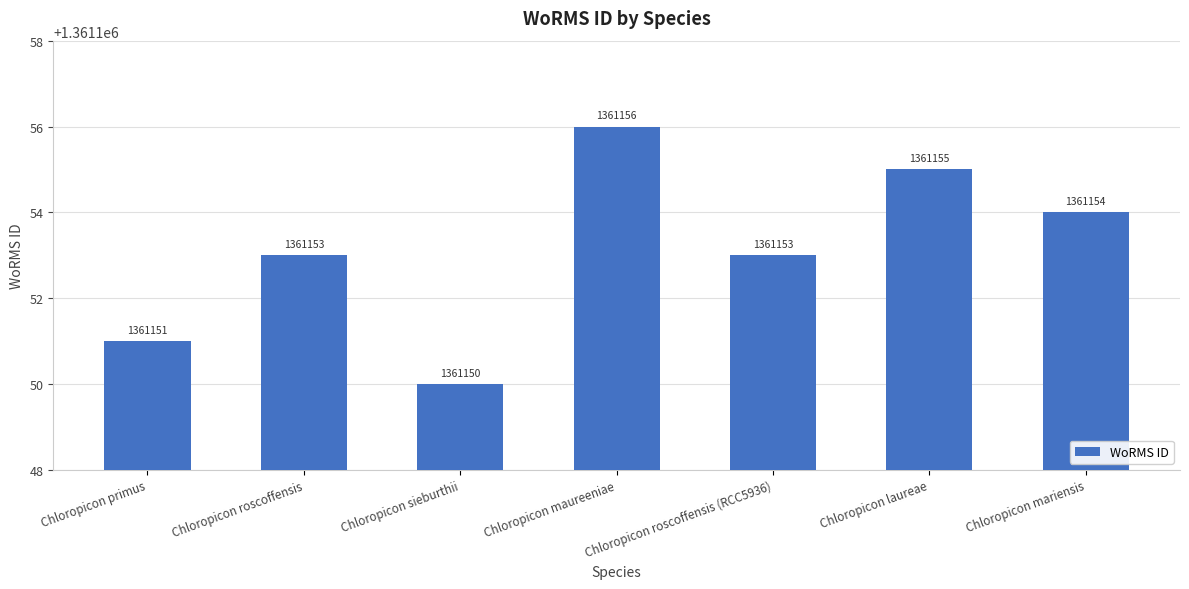

What is the greatest value displayed?

1361156